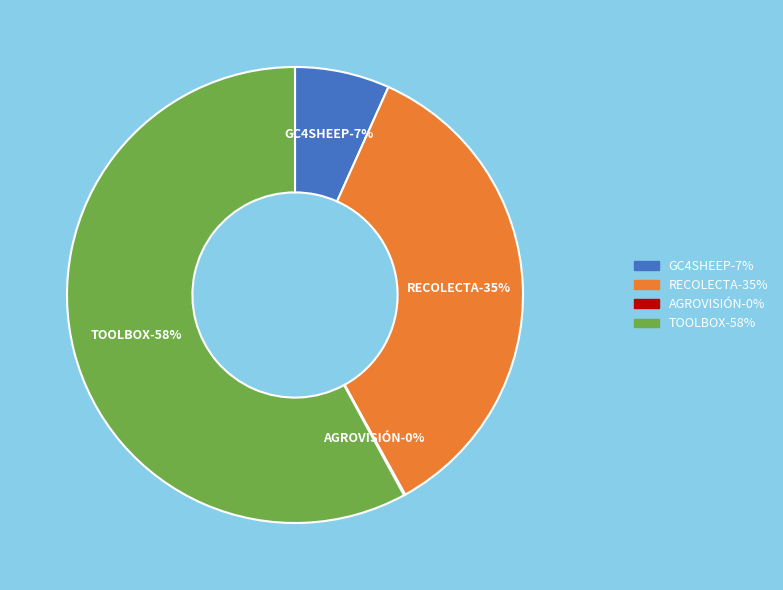

What is the largest slice in the pie chart?

TOOLBOX